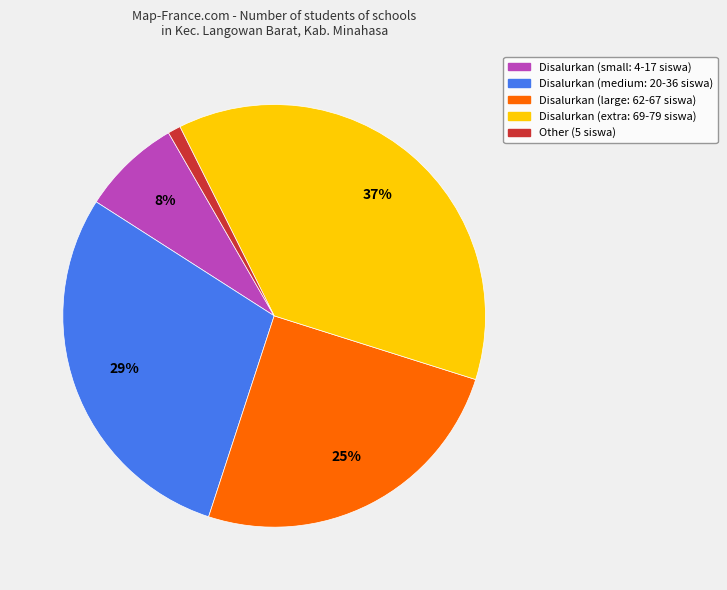

To the nearest percent, what is the difference between the largest and smallest slice percentages?

36%